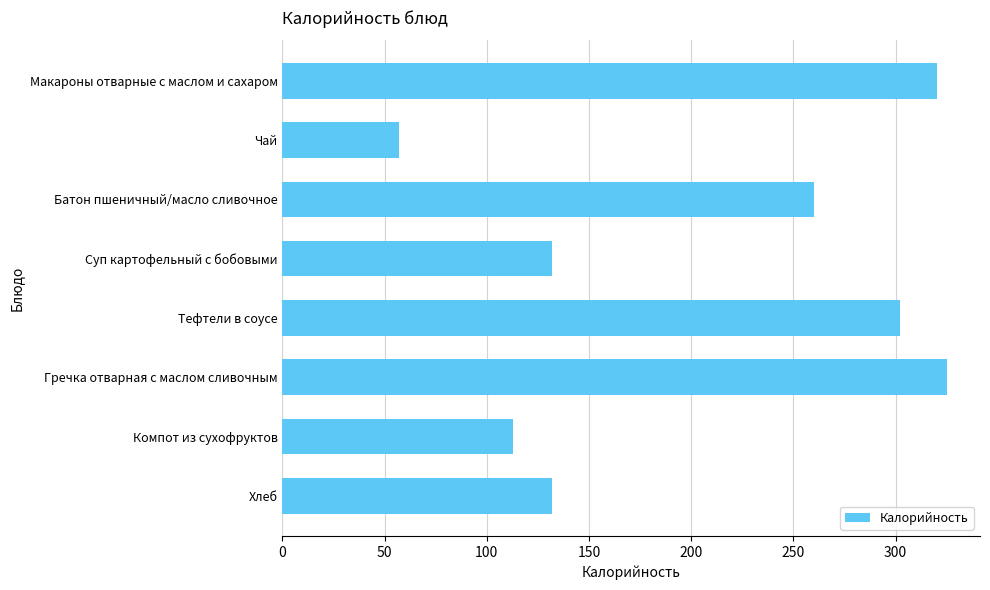

Which has a higher value, Гречка отварная с маслом сливочным or Компот из сухофруктов?

Гречка отварная с маслом сливочным